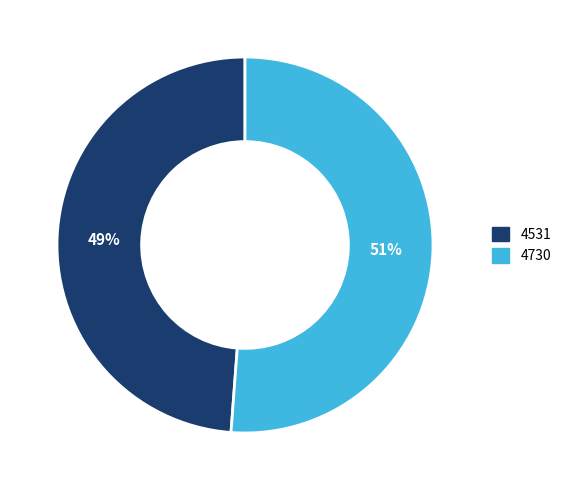

Which has a higher value, 4730 or 4531?

4730